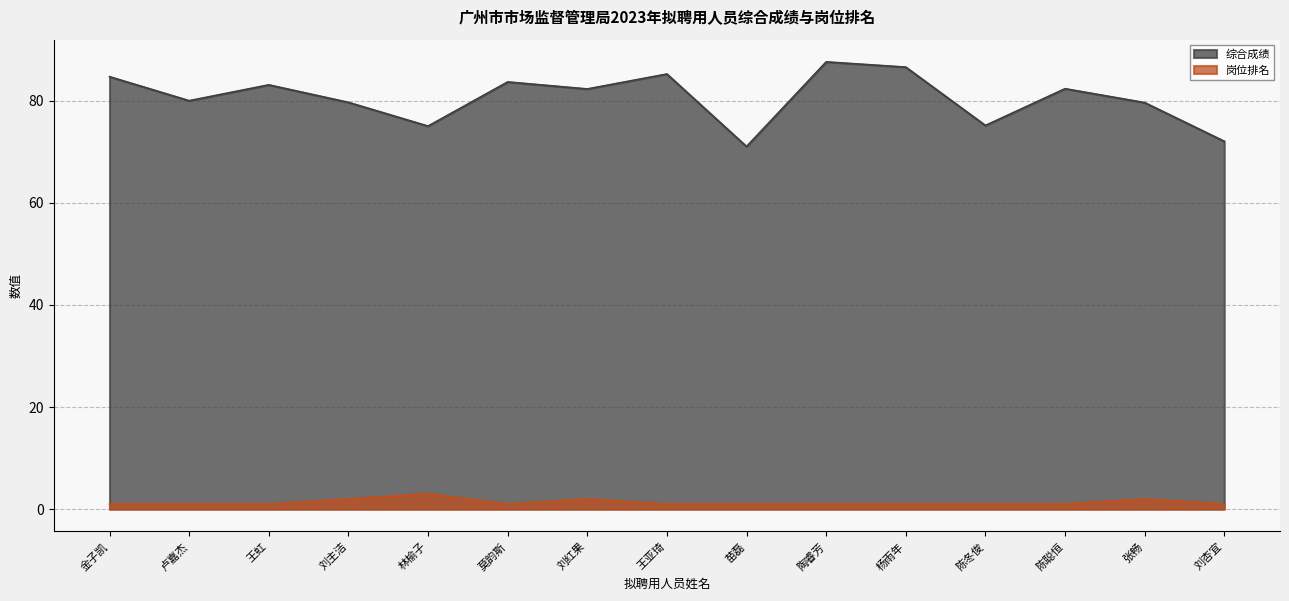

In 综合成绩, how many points are lower than both neighbors (excluding endpoints)?

5